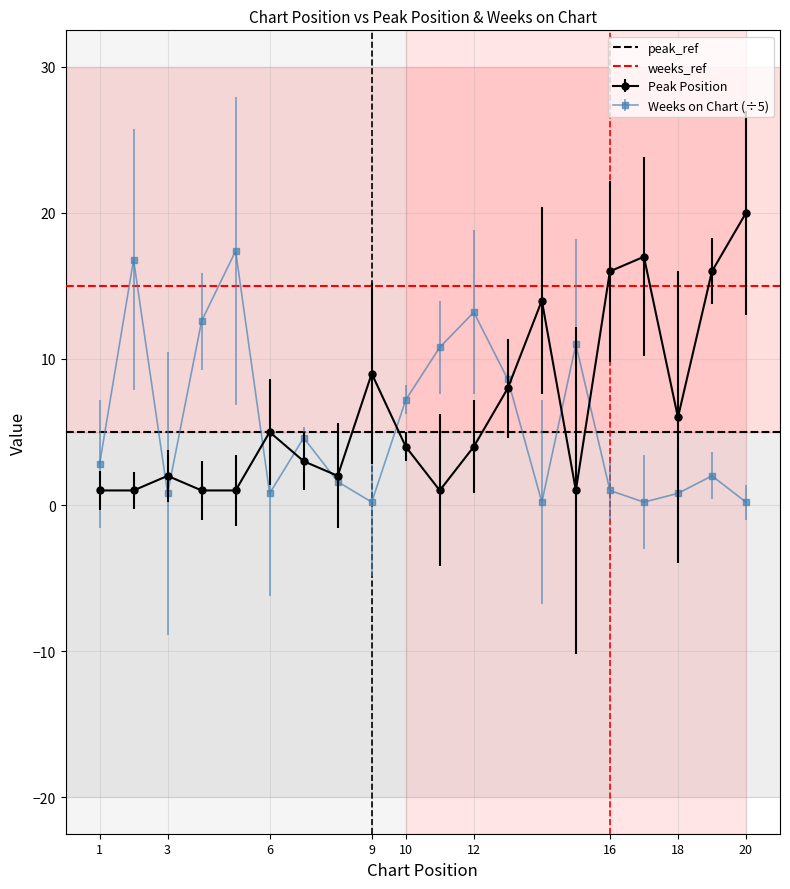

Rank the series by their average value, from lowest to highest.

peak_ref, weeks_ref